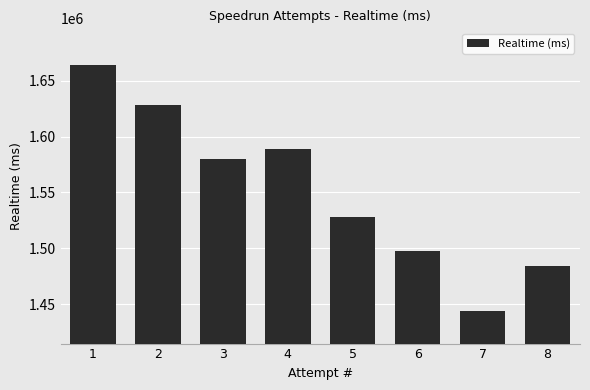

The chart shows a value of 2625944 at 8. True or false?

False